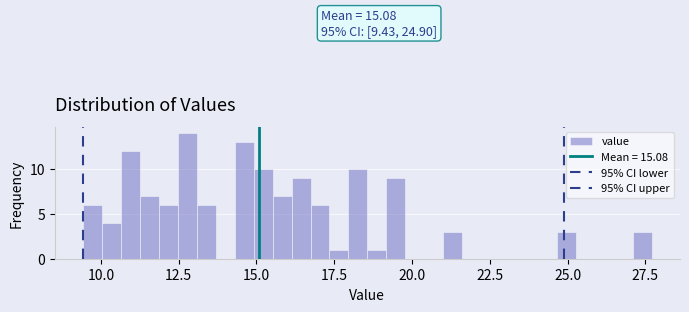

Around what value on the x-axis is the tallest bar? Give the approximate position of its centre, as read against the axis.

13.0